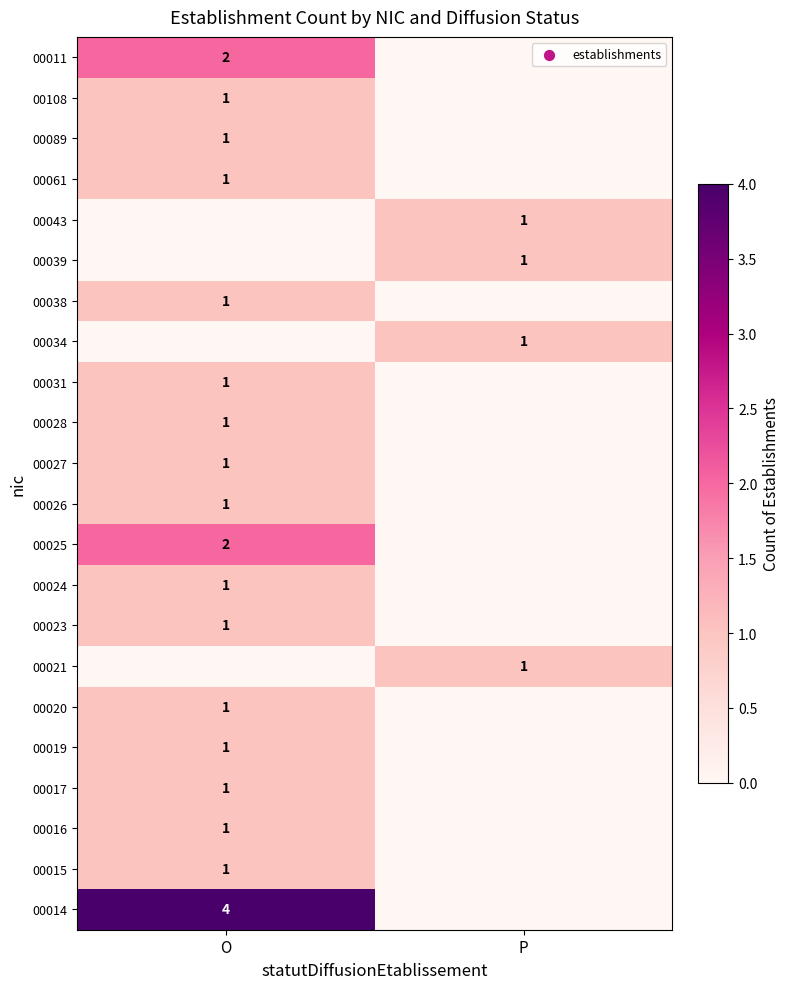

What is the spread (max minus min) of values at P?

1